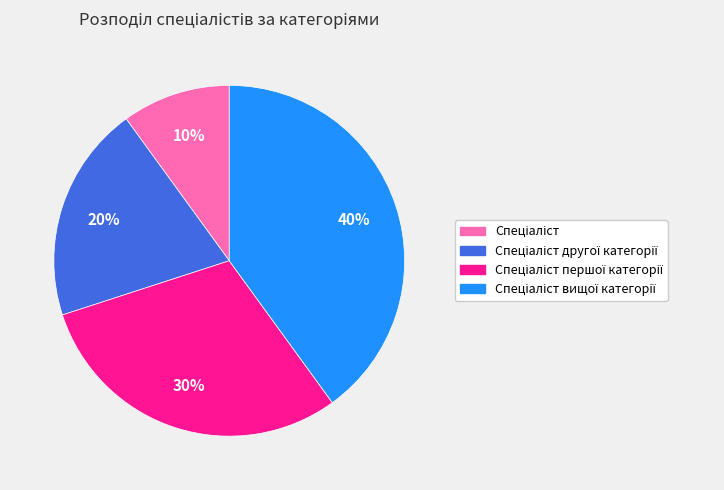

Is there a majority slice in this chart?

No